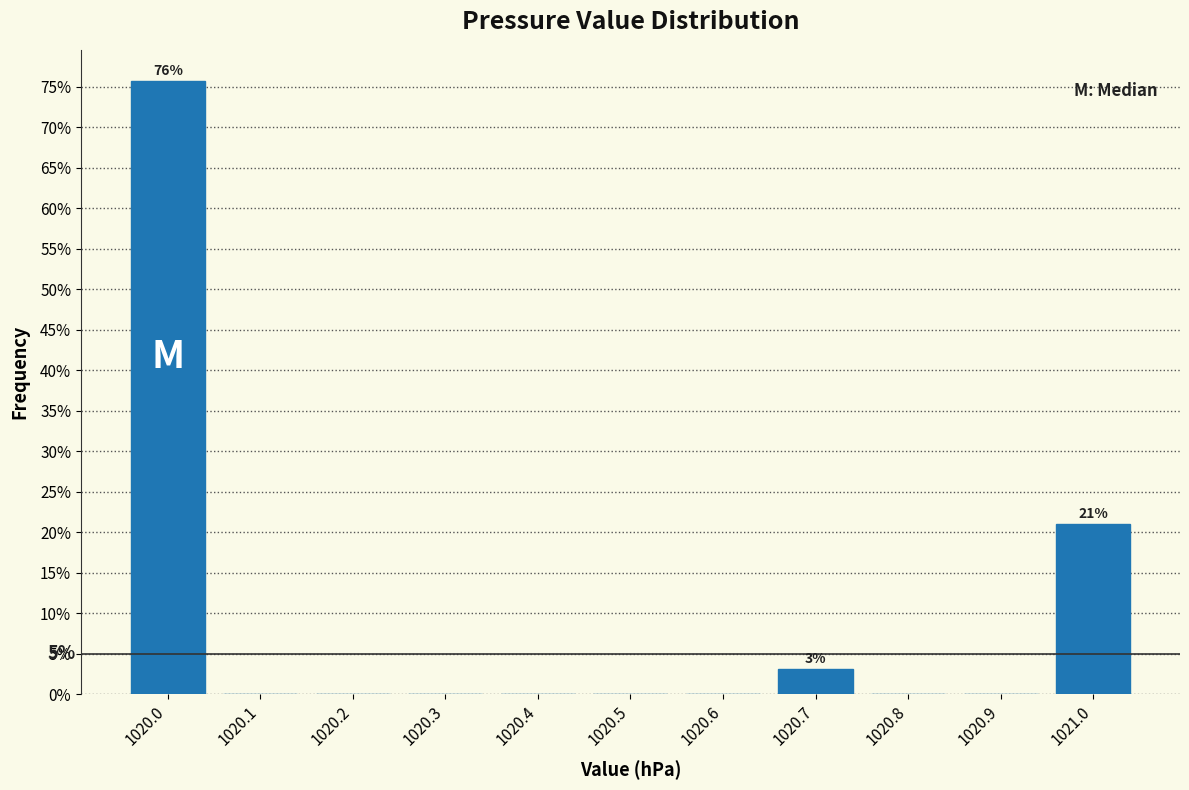

Which range on the x-axis has the tallest bar?

1019.95 to 1020.05